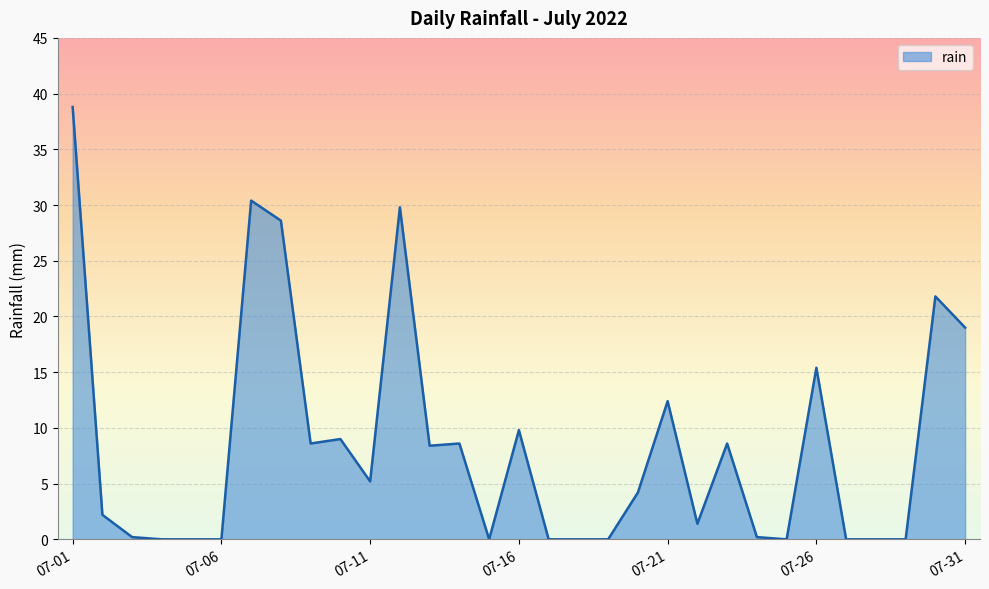

What is the maximum value shown in the chart?

38.8